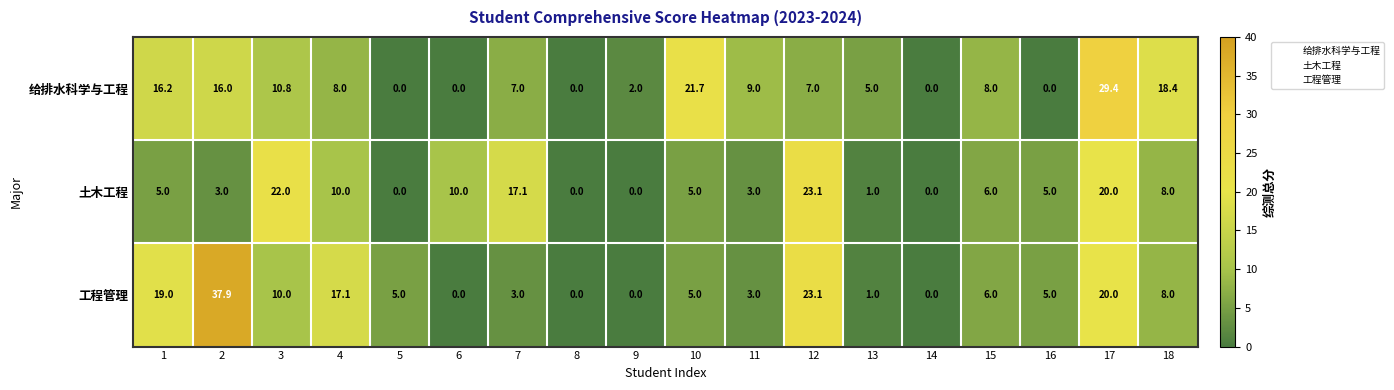

The value of 土木工程 at 17 is 20.0. True or false?

True